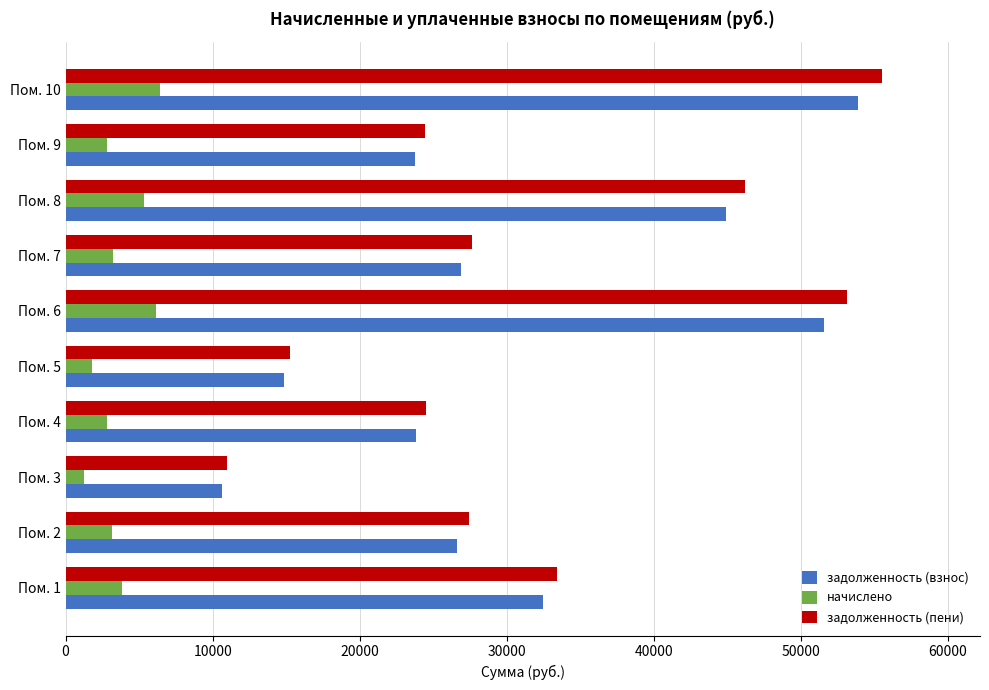

At how many categories does at least one series exceed 22135?

8